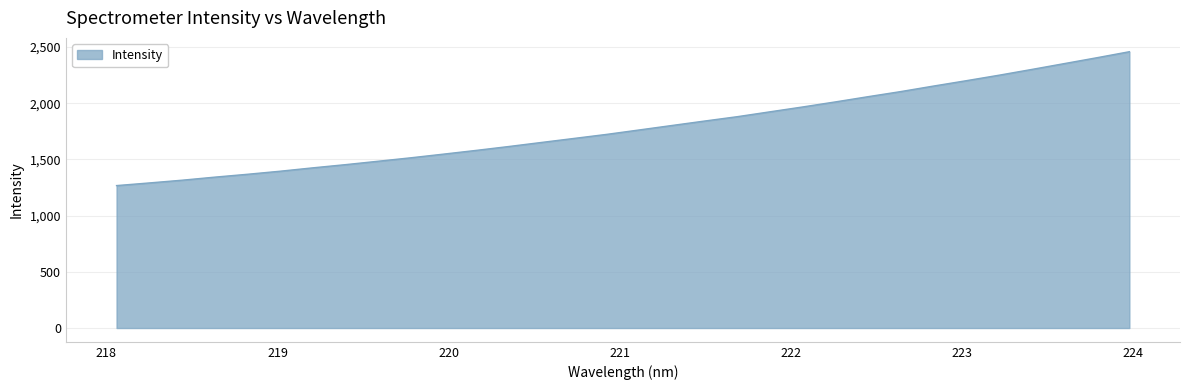

What is the maximum value shown in the chart?

2459.2